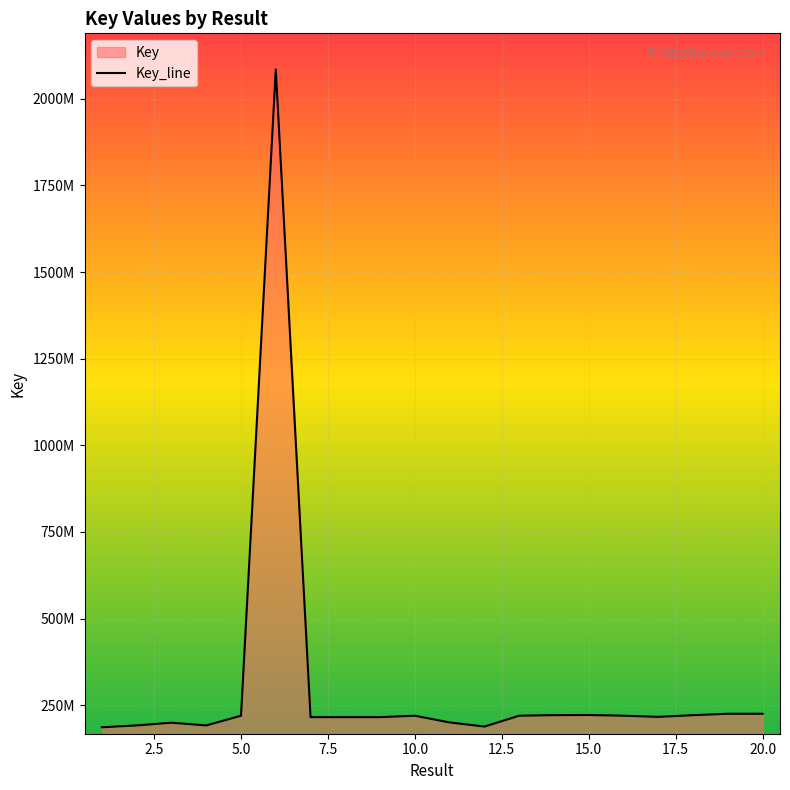

Reading right to left, list all the values displayed in this chart.

20=225132149	19=225132102	18=221066544	17=216196504	16=219496625	15=221639292	14=221204198	13=219496539	12=188281454	11=200091837	10=219496583	9=215380072	8=215380196	7=215380237	6=2084774853	5=219399062	4=191497156	3=199365547	2=191497274	1=186149227